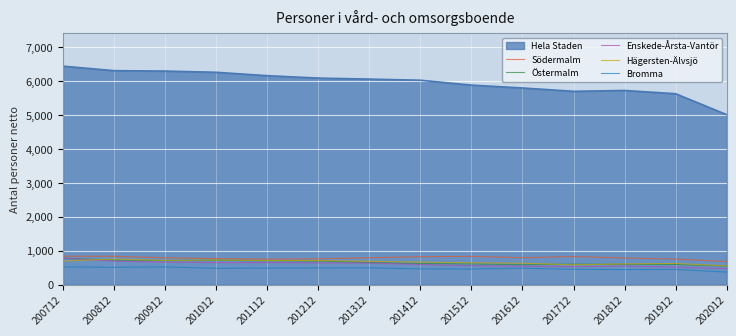

Is the value of Enskede-Årsta-Vantör at 201012 greater than the value of Hägersten-Älvsjö at 201712?

Yes